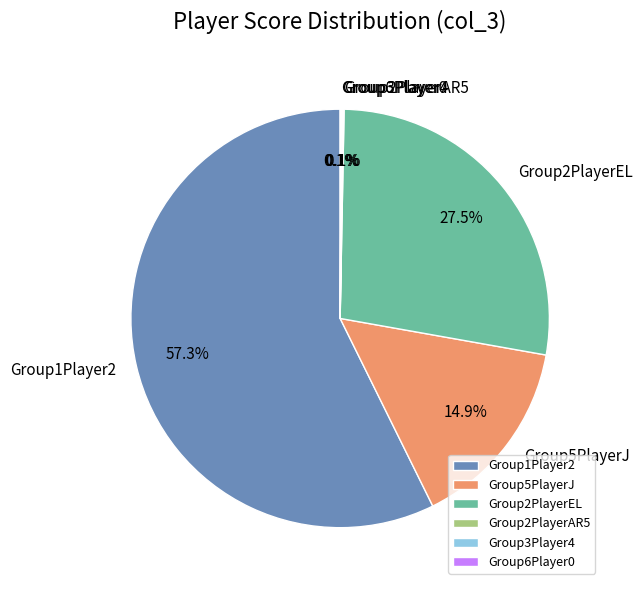

Combined, what portion of the pie is Group1Player2 and Group5PlayerJ?

72.2%